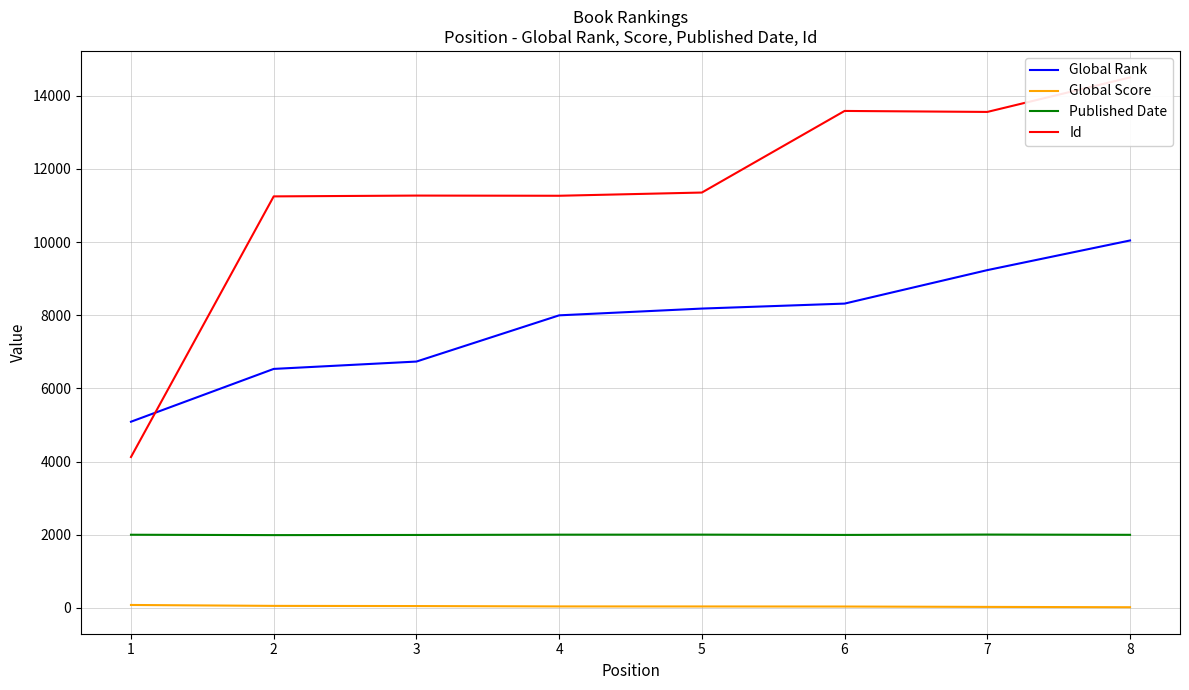

True or false: Global Score and Global Rank cross at least once.

False